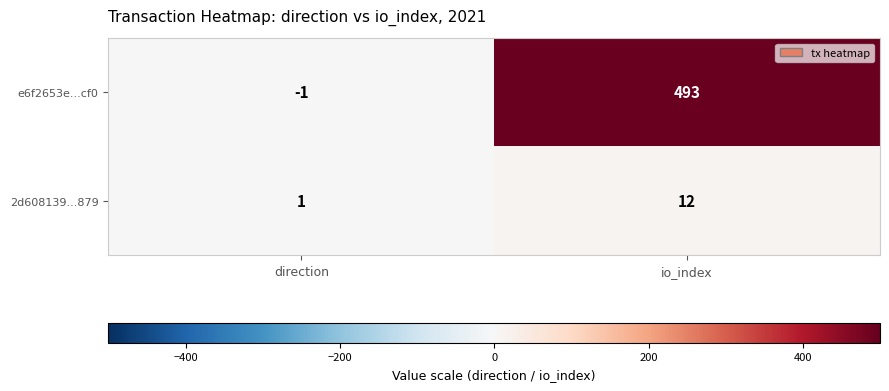

List the series in order of their overall mean, lowest first.

2d608139...879, e6f2653e...cf0